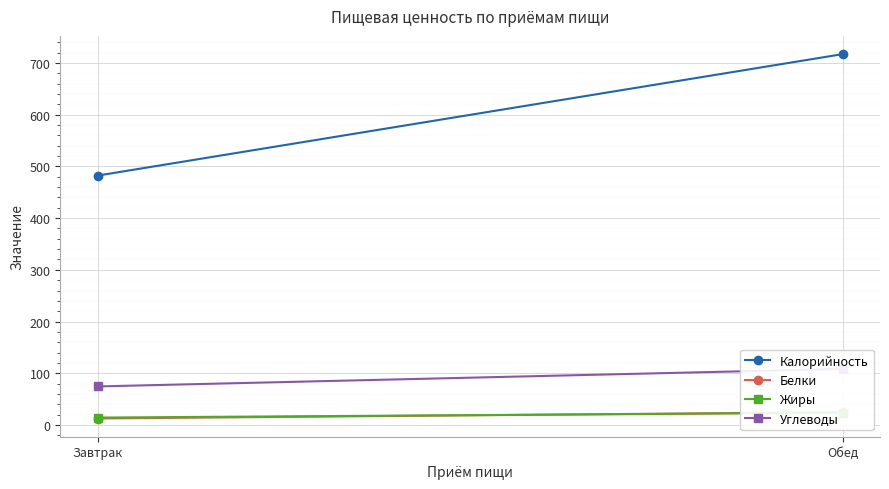

At which label does Жиры first exceed 23?

Обед